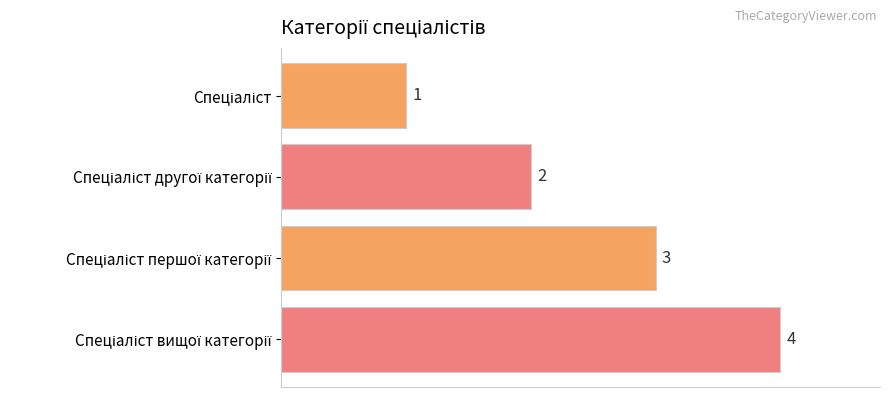

How many values are below 3?

2